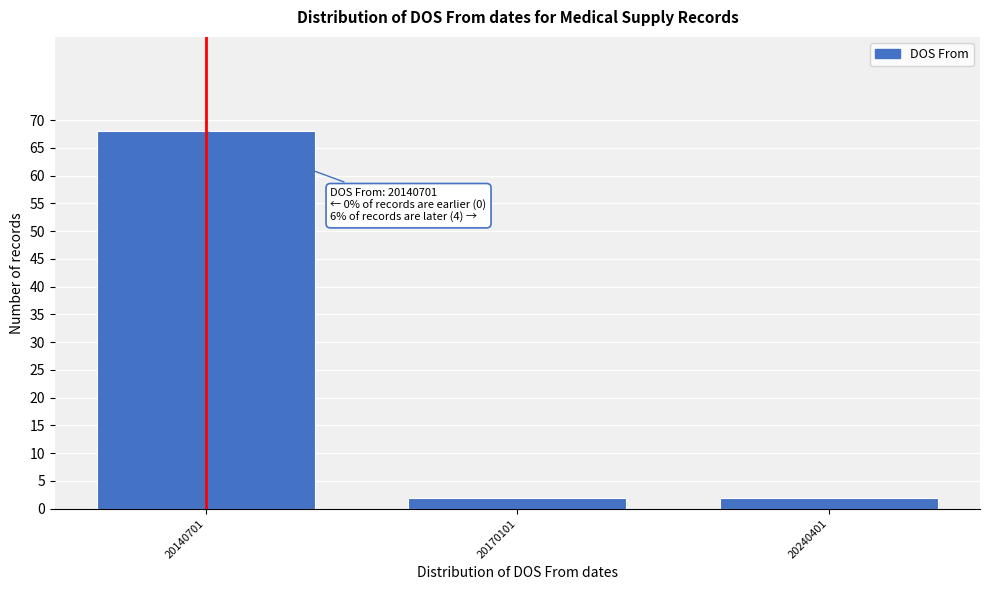

Reading right to left, list all the values displayed in this chart.

2	2	68